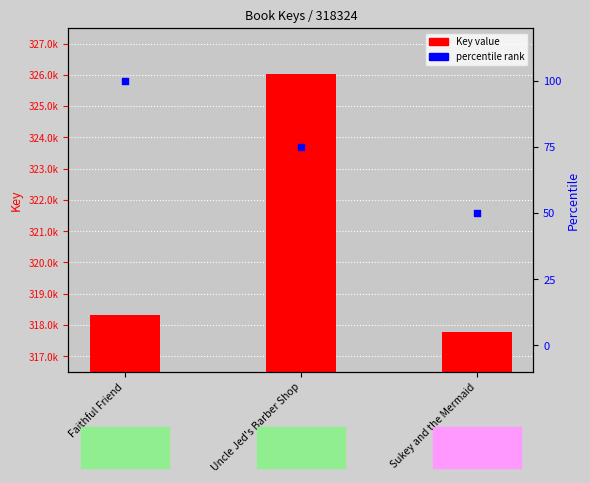

Which series reaches the minimum Y coordinate?

percentile rank